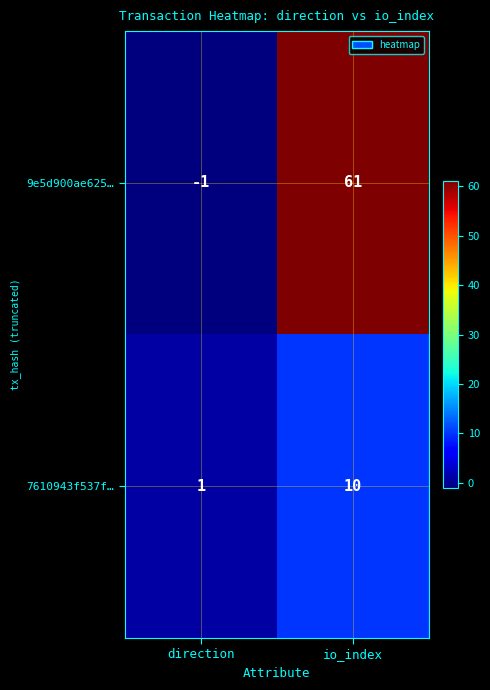

True or false: 7610943f537f… has a value of 1 at direction.

True